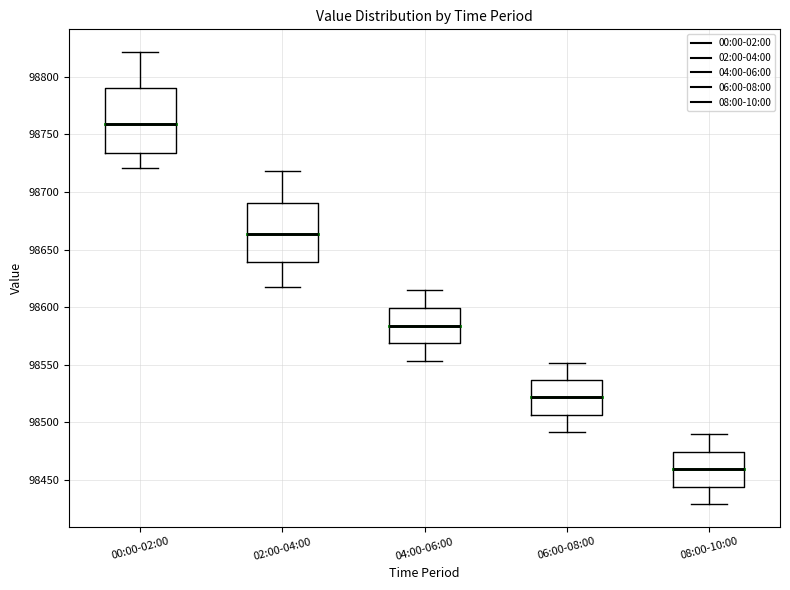

Reading left to right, transcribe this box plot: for each box, give where its median line is, the range the box spans, and where its two whiskers end, as read against the y-axis. The values are not printed on the chart, so give them approximately, as read against the axis.

00:00-02:00: median 98760, box 98735 to 98790, whiskers 98720 to 98820
02:00-04:00: median 98665, box 98640 to 98690, whiskers 98615 to 98720
04:00-06:00: median 98585, box 98570 to 98600, whiskers 98555 to 98615
06:00-08:00: median 98520, box 98505 to 98535, whiskers 98490 to 98550
08:00-10:00: median 98460, box 98445 to 98475, whiskers 98430 to 98490